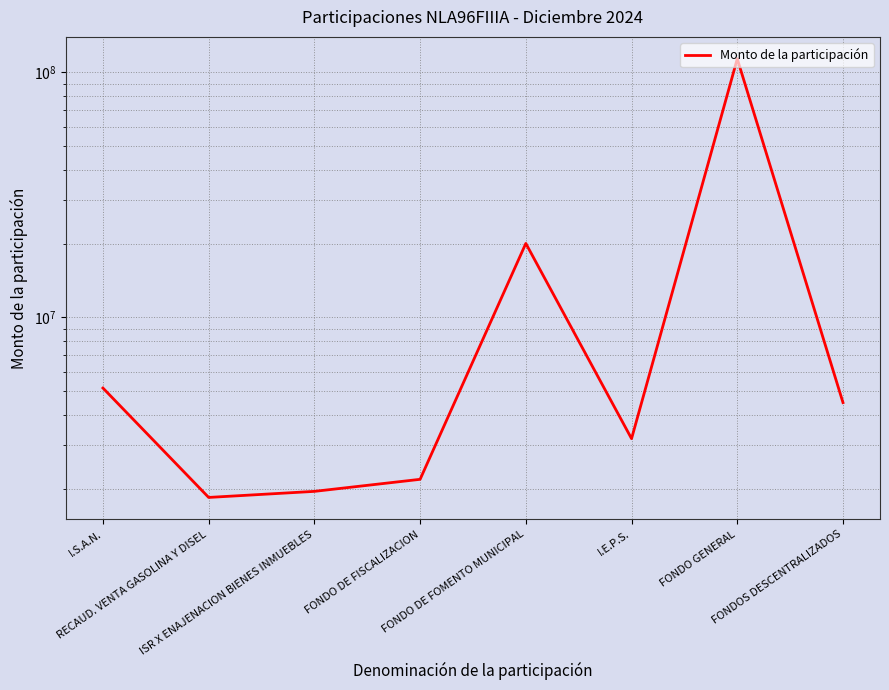

What is the label of the 3rd point from the right?

I.E.P.S.